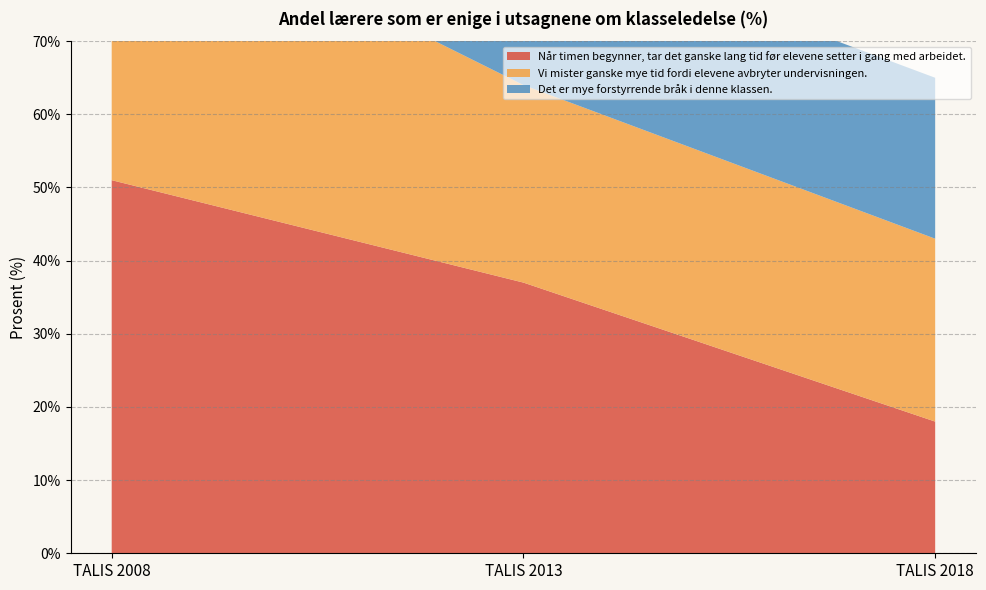

Reading left to right, list all the values displayed in this chart.

Når timen begynner, tar det ganske lang tid før elevene setter i gang med arbeidet.: 51	37	18
Vi mister ganske mye tid fordi elevene avbryter undervisningen.: 41	27	25
Det er mye forstyrrende bråk i denne klassen.: 29	22	22